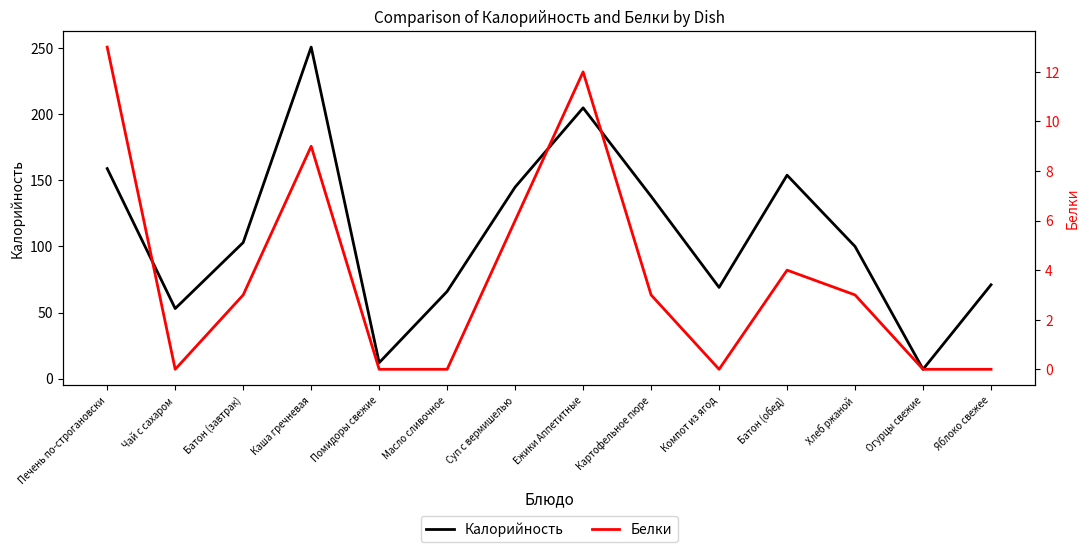

At which category does the chart reach its minimum across all series?

Чай с сахаром